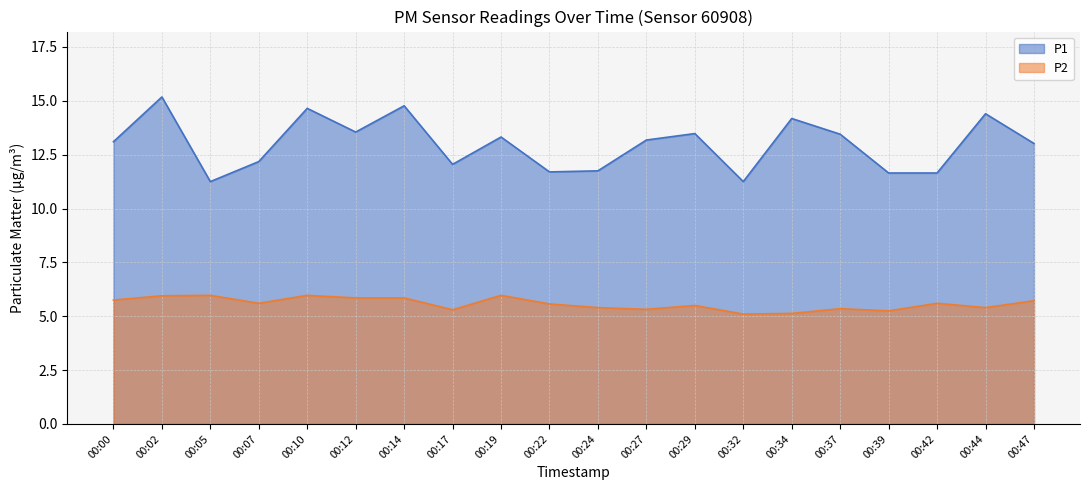

Does the chart display data point markers on the line(s)?

No